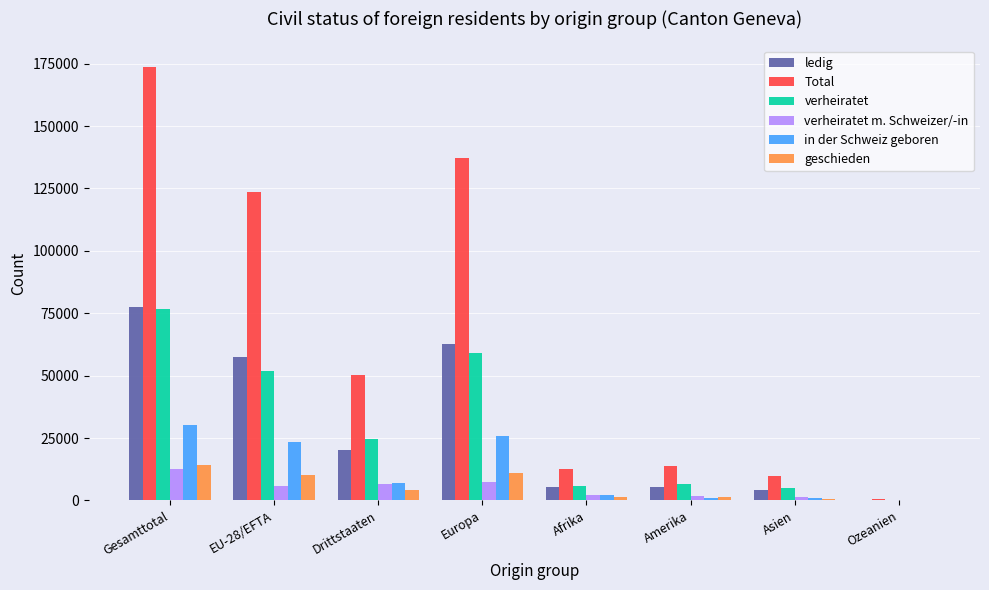

True or false: ledig has a value of 20081 at Drittstaaten.

True